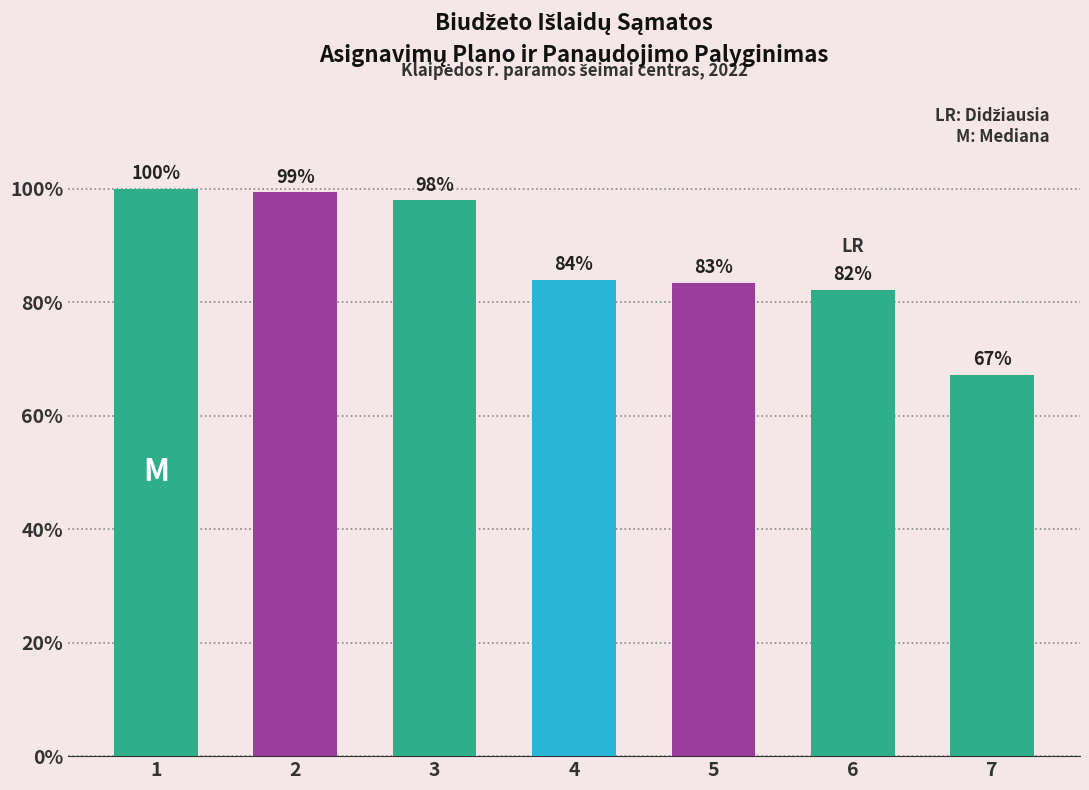

What is the value of the 2nd bar from the left?

525140